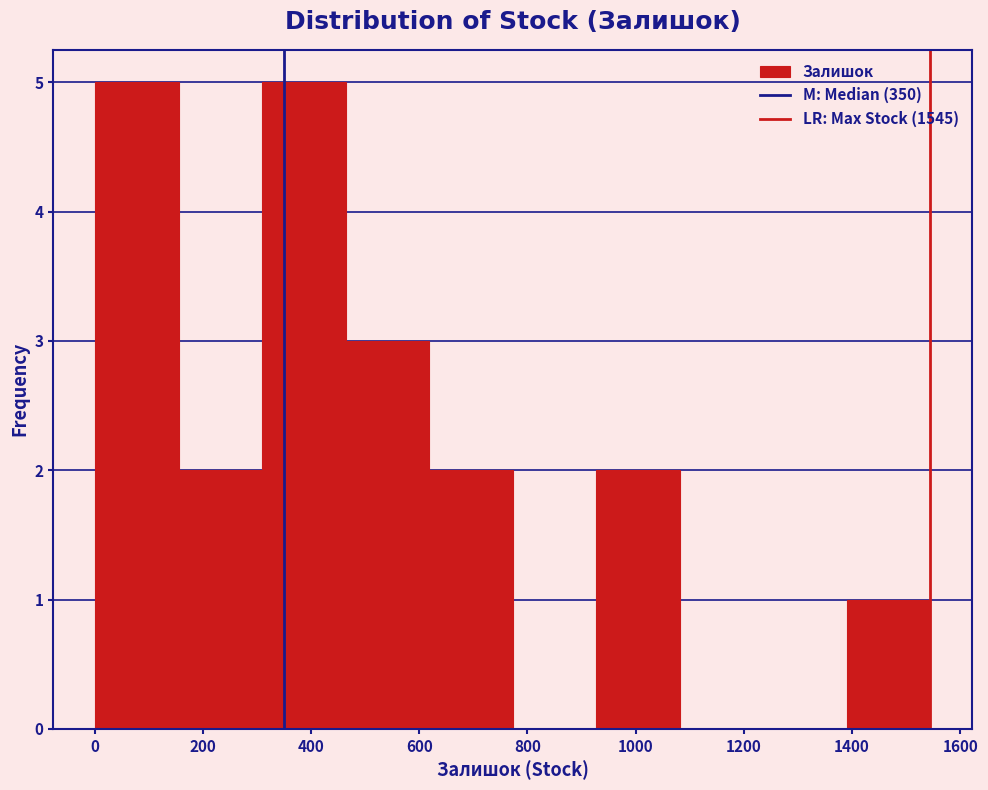

Reading left to right, list every bar in this chart as the range it spans on the x-axis followed by its height. Neither the bar edges nor the heights are printed on the chart, so give them approximately, as read against the axes.

0 to 160: 5
160 to 300: 2
300 to 460: 5
460 to 620: 3
620 to 780: 2
780 to 920: 0
920 to 1080: 2
1080 to 1240: 0
1240 to 1400: 0
1400 to 1540: 1